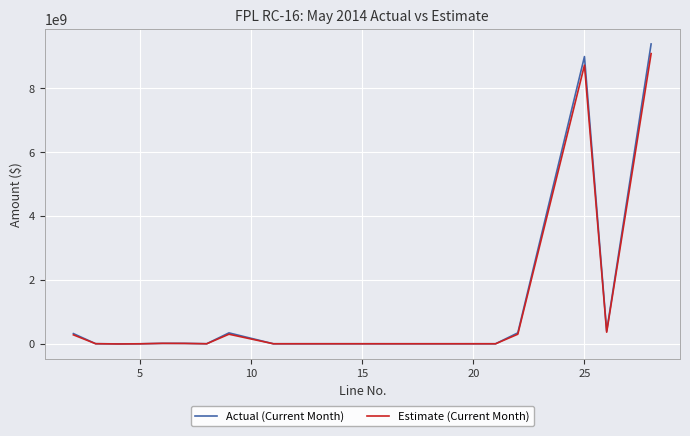

How many lines are shown in the chart?

2